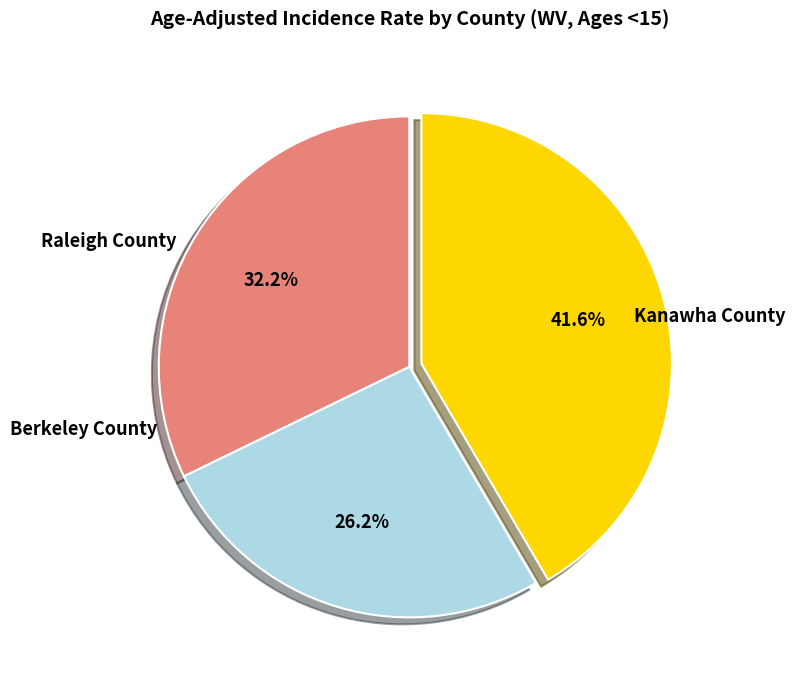

Between Raleigh County and Berkeley County, which is larger?

Raleigh County